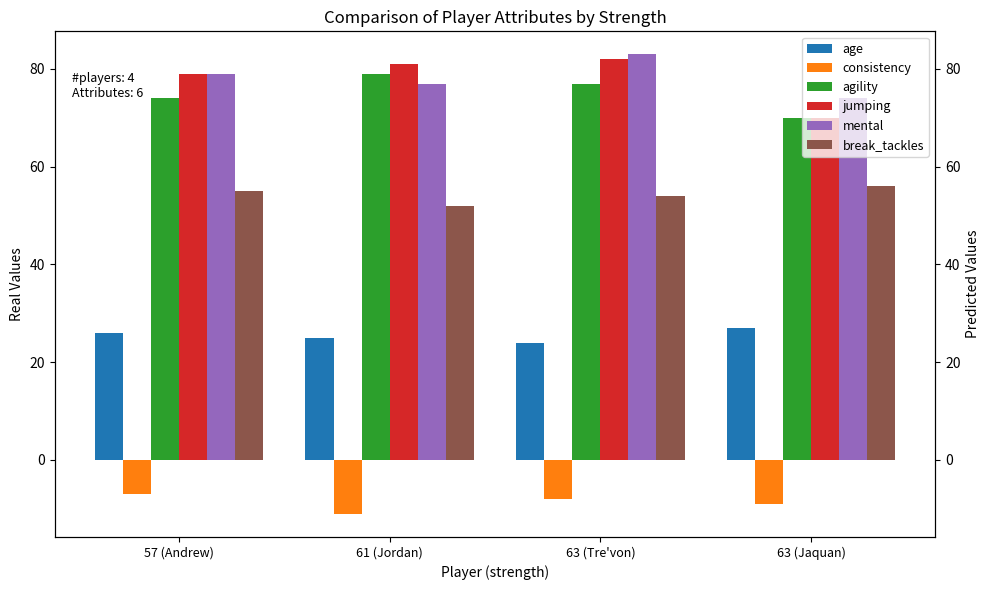

At how many categories does at least one series exceed -7?

4